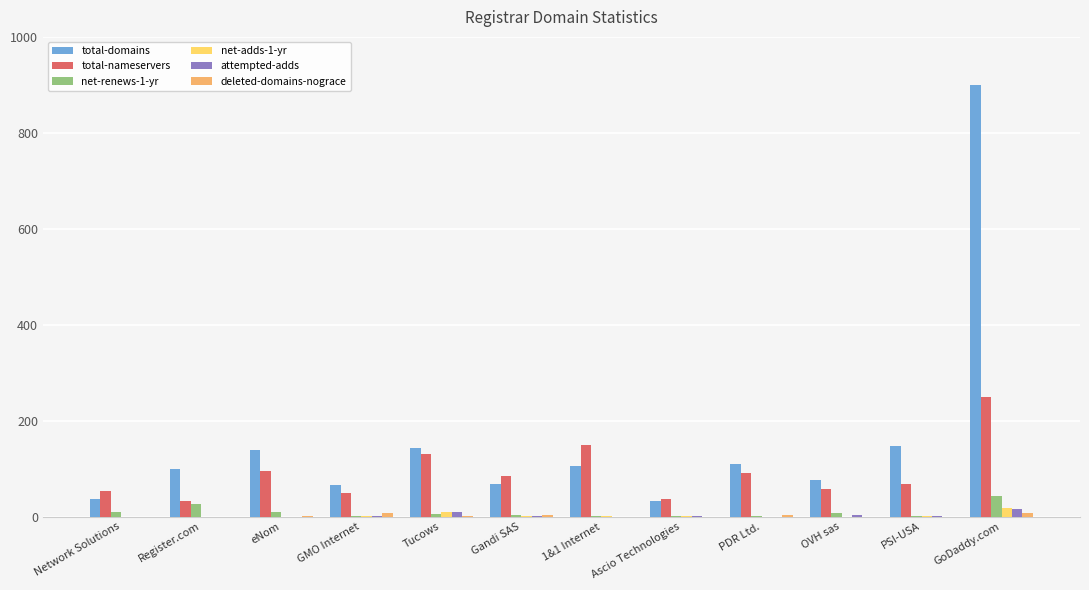

Which category has the highest value across all series?

GoDaddy.com